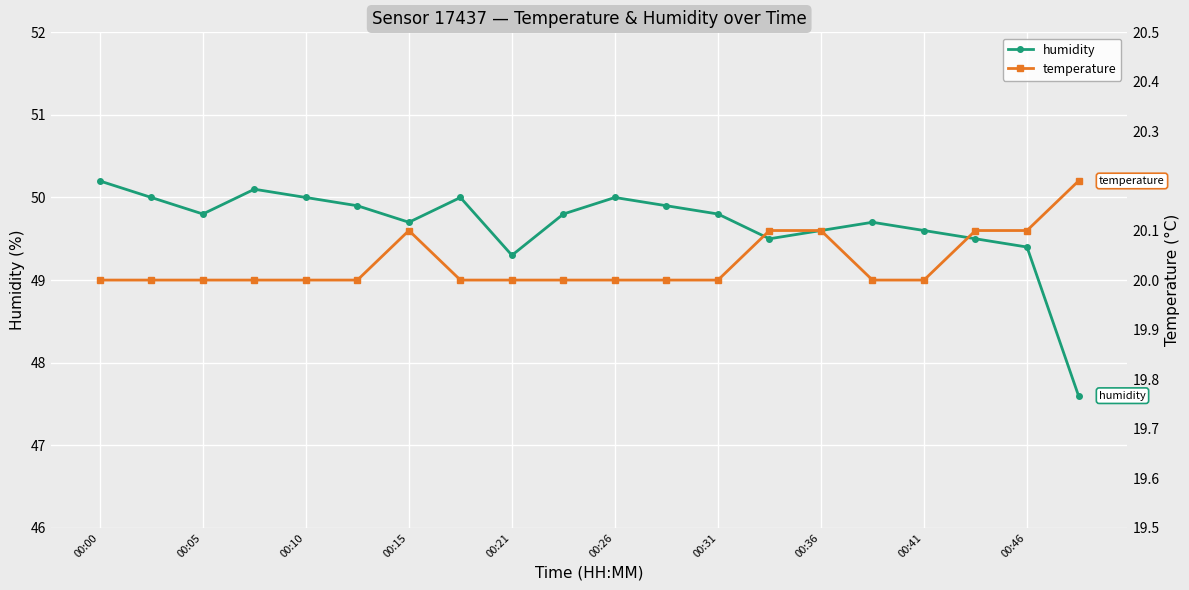

True or false: humidity and temperature cross at least once.

False